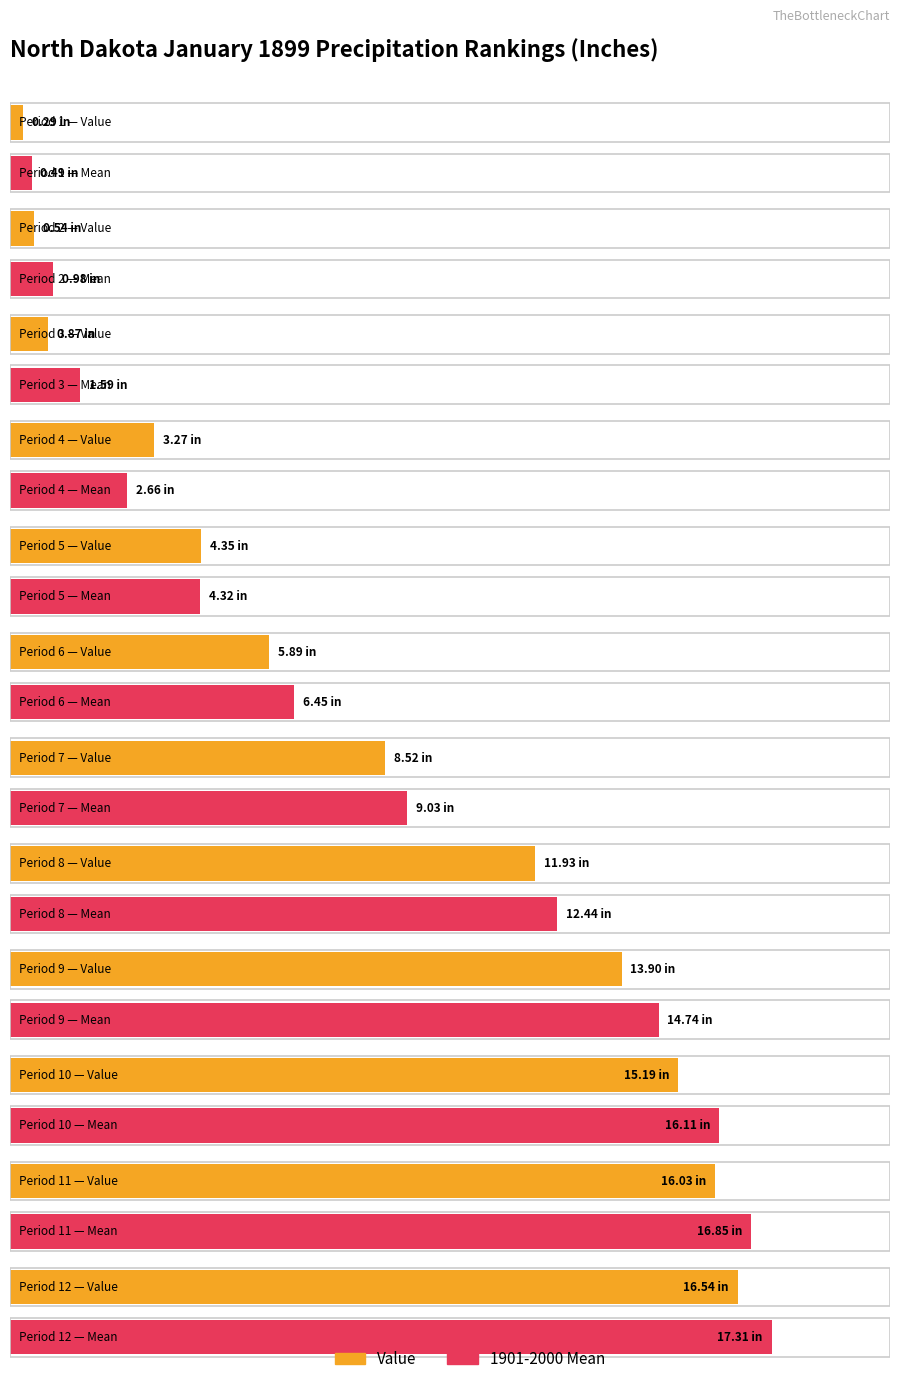

The 1901-2000 Mean series shows 0.8 at 3. True or false?

False